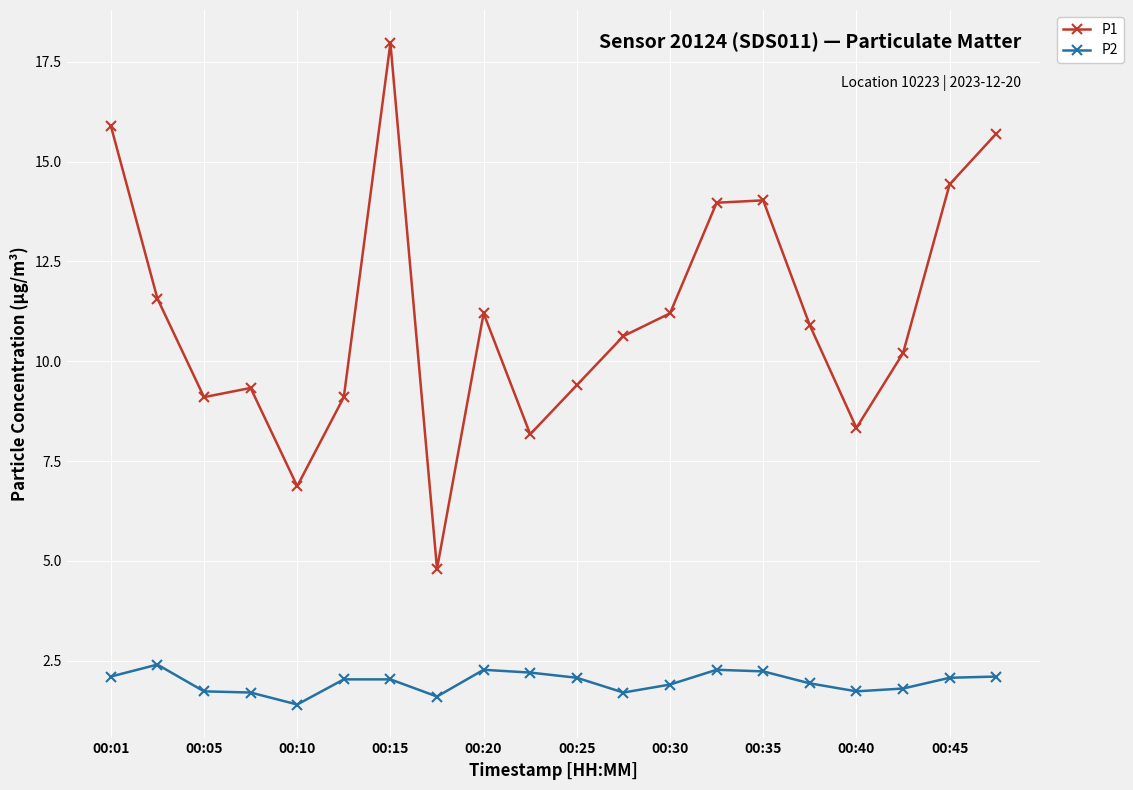

How many lines are shown in the chart?

2